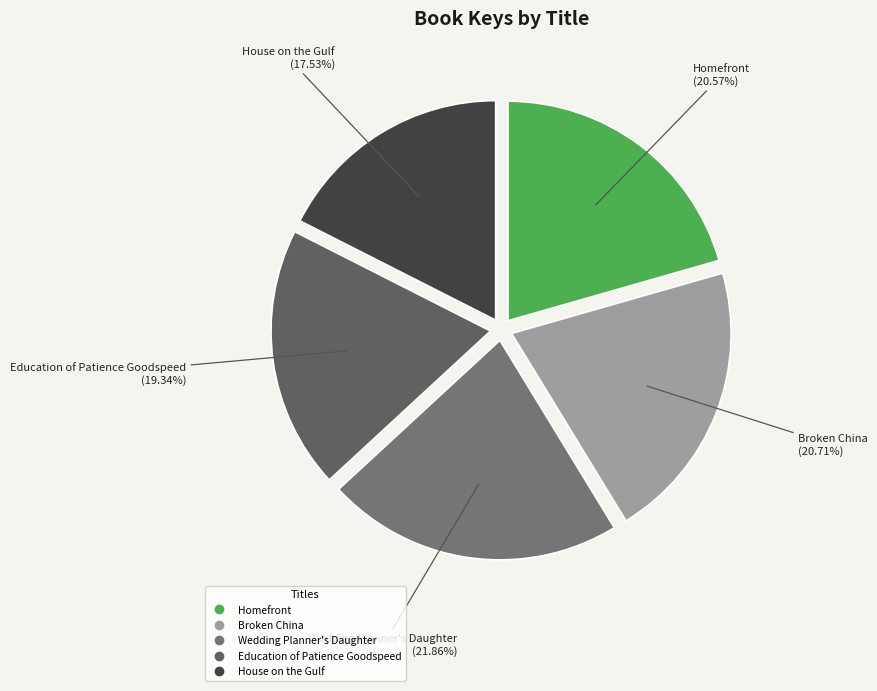

True or false: House on the Gulf accounts for 4% of the total.

False